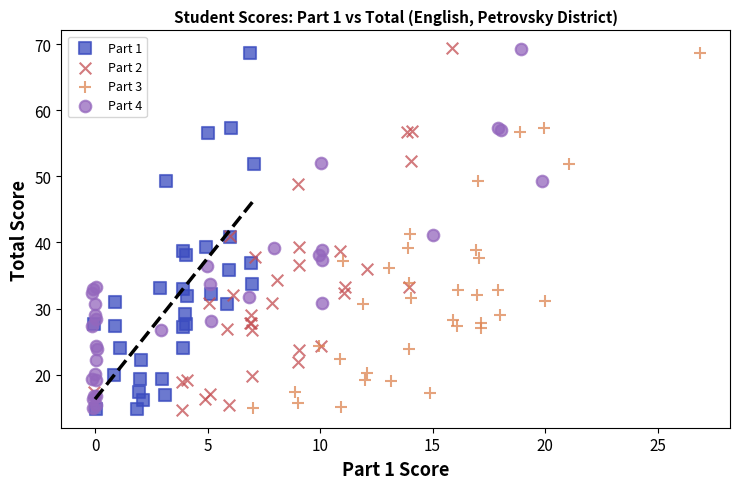

What are all the series names shown in the legend?

Part 1, Part 2, Part 3, Part 4